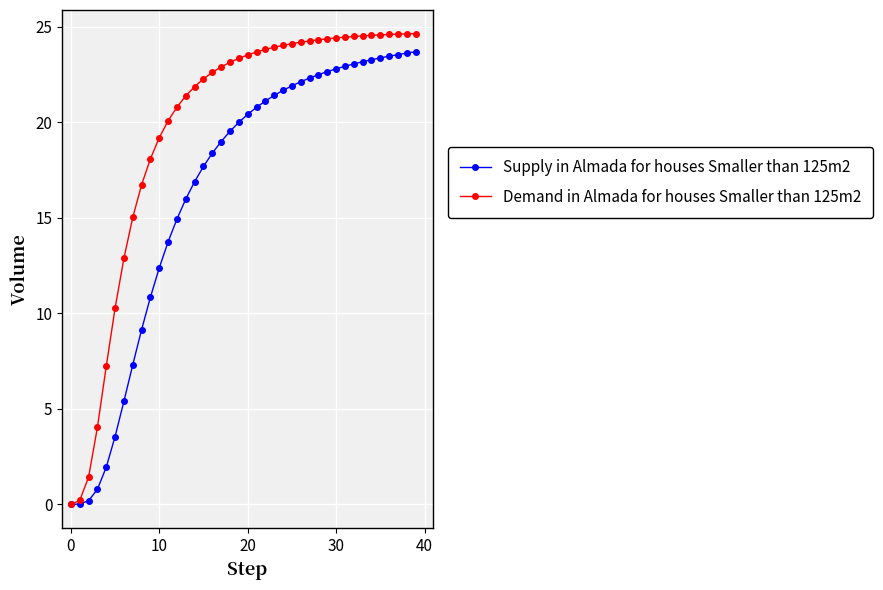

What is the value of the Supply in Almada for houses Smaller than 125m2 point at the 5th from the left?

1.9